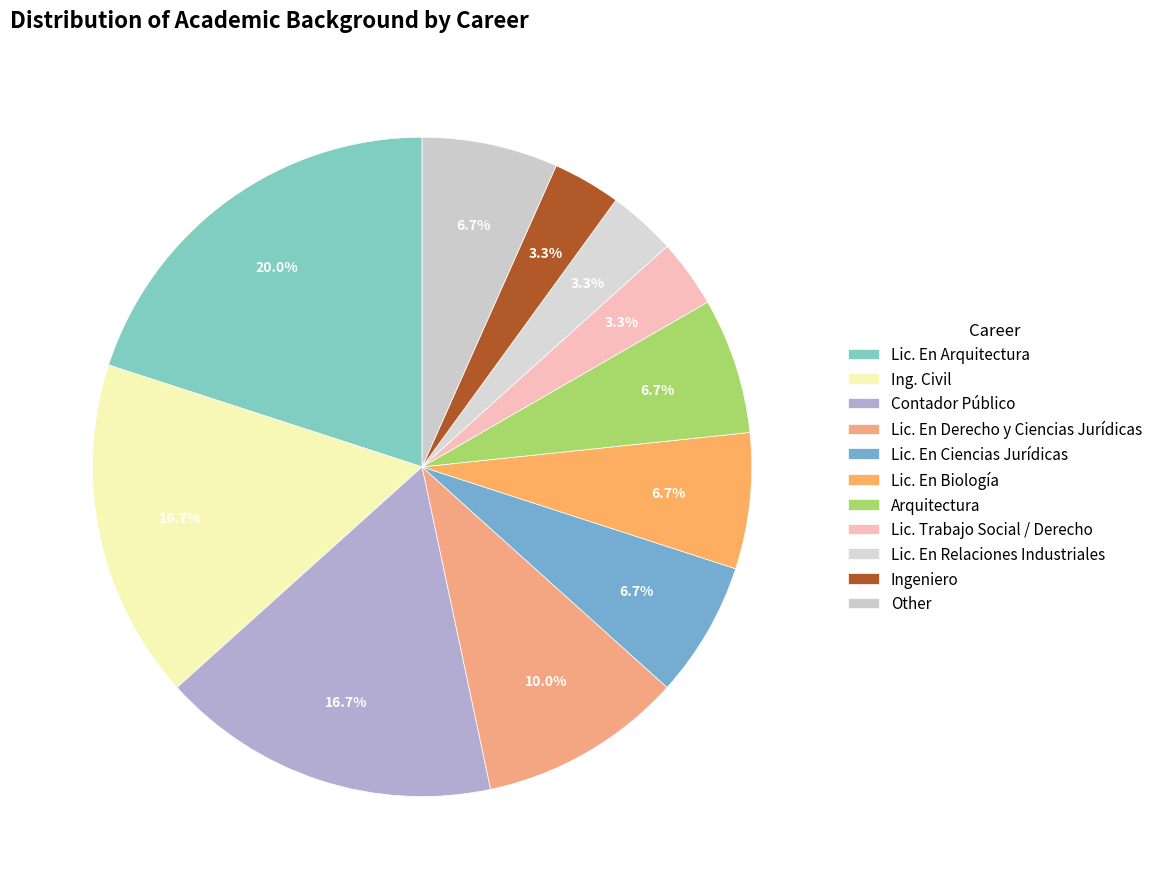

Which slice is the largest?

Lic. En Arquitectura